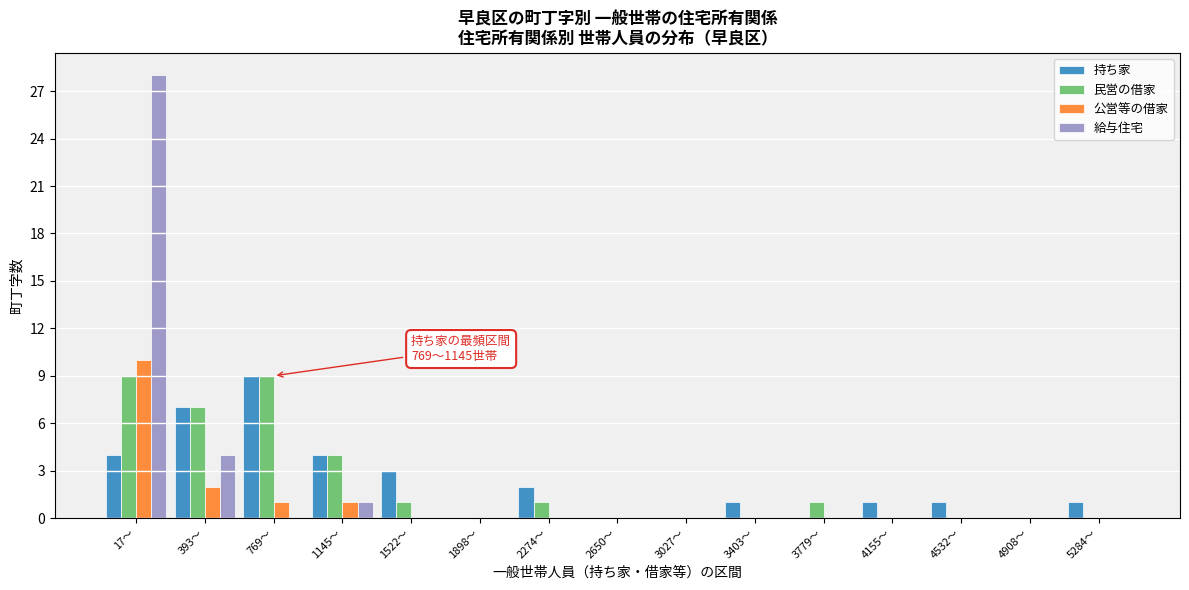

What is the maximum value shown in the chart?

28